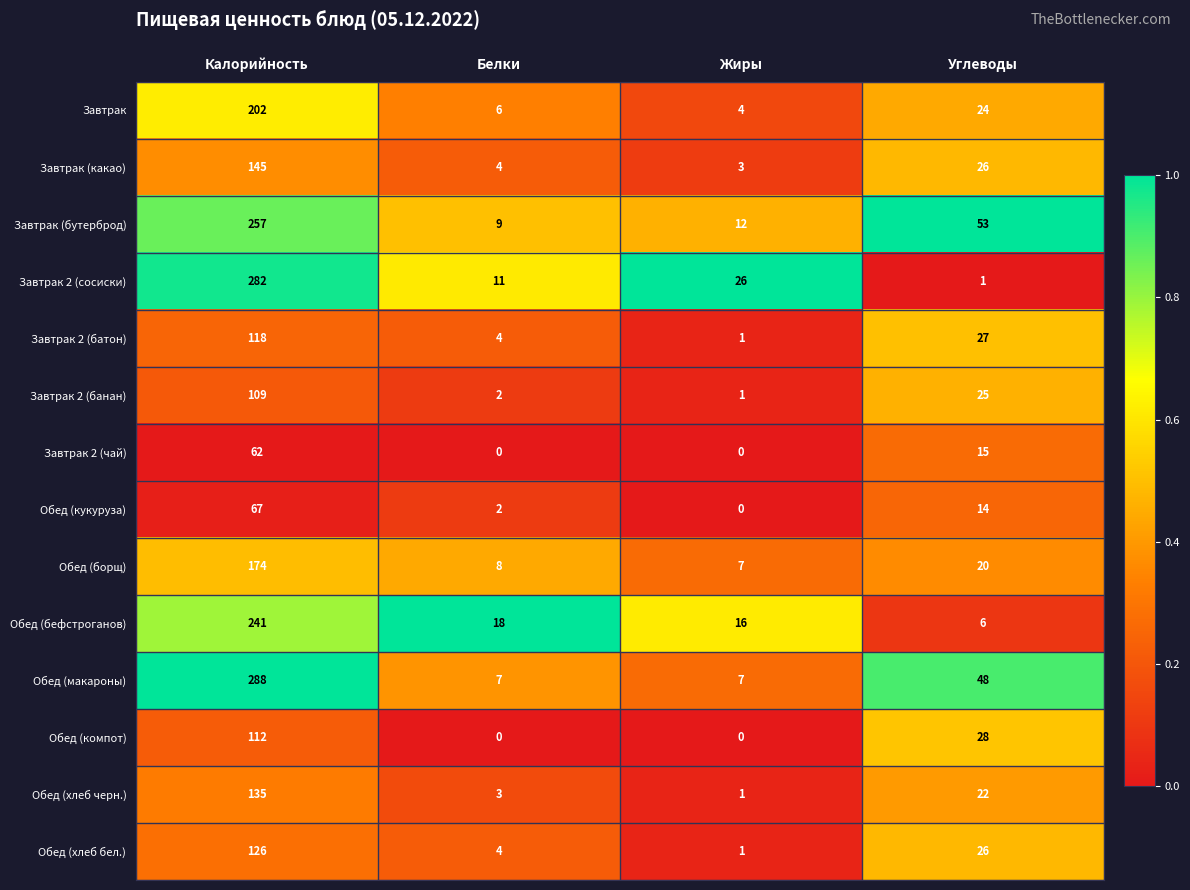

What is the difference between the highest and lowest values at Белки?

18